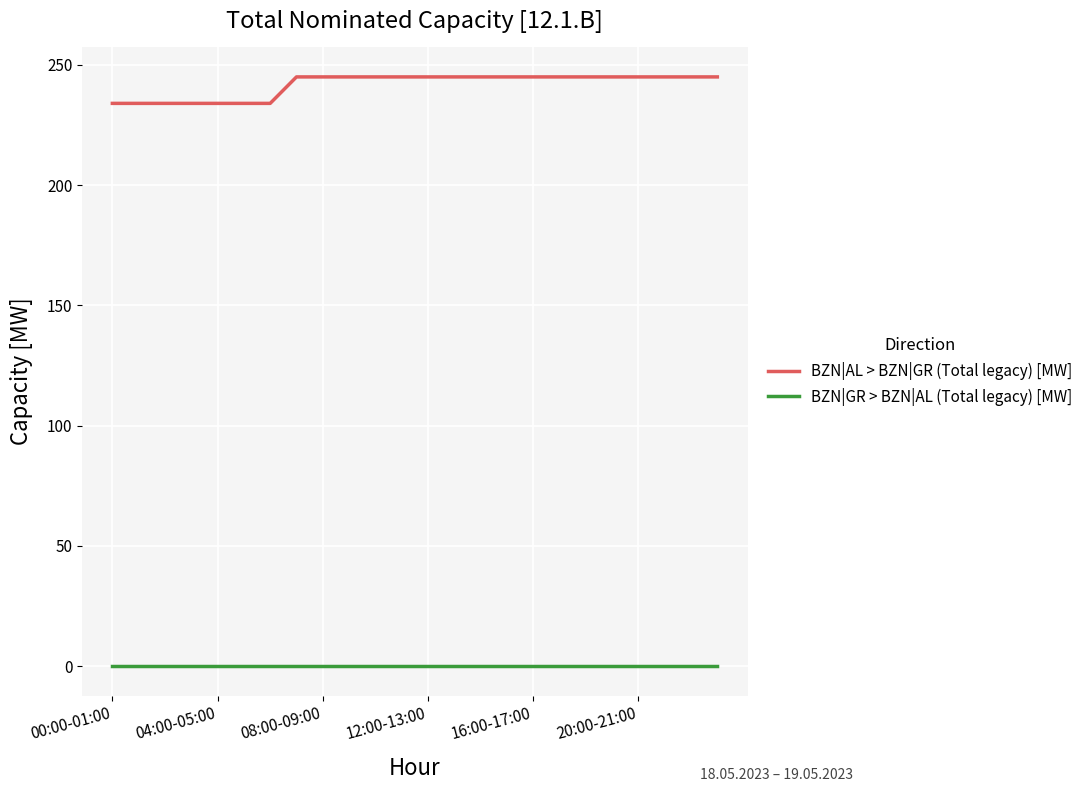

What is the difference between the maximum and minimum values in the BZN|AL > BZN|GR (Total legacy) [MW] series?

11